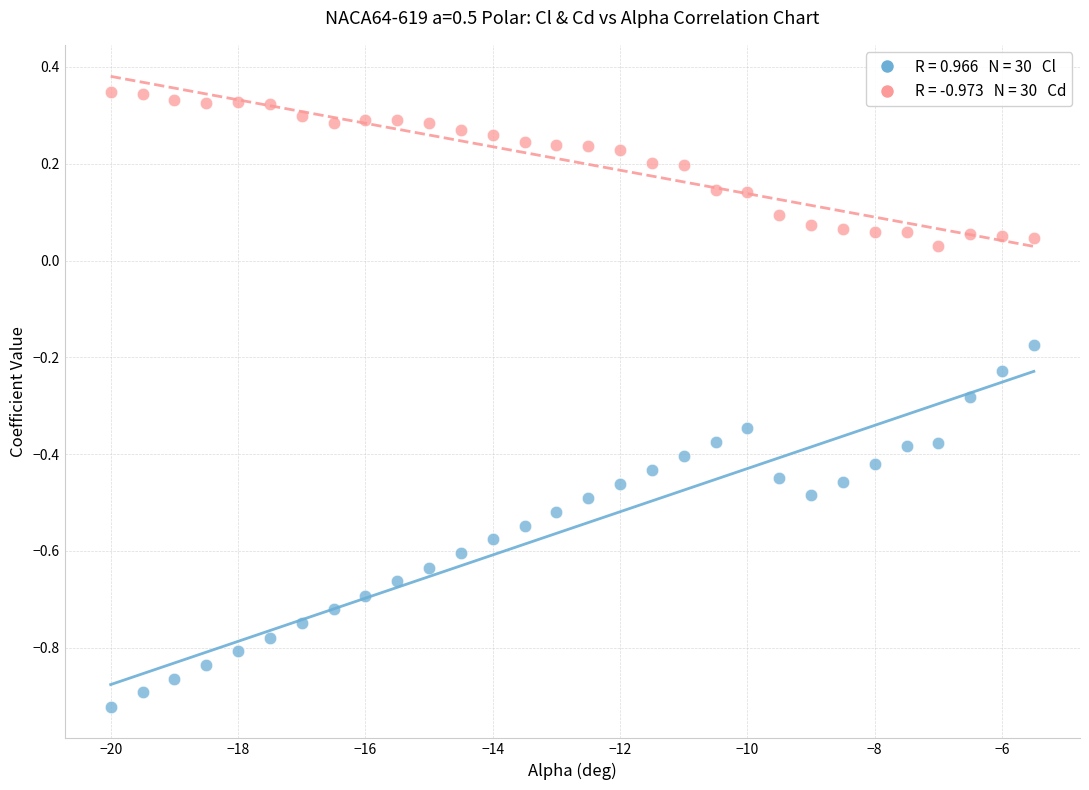

Across all data points, what is the range of X values (max minus min)?

14.5